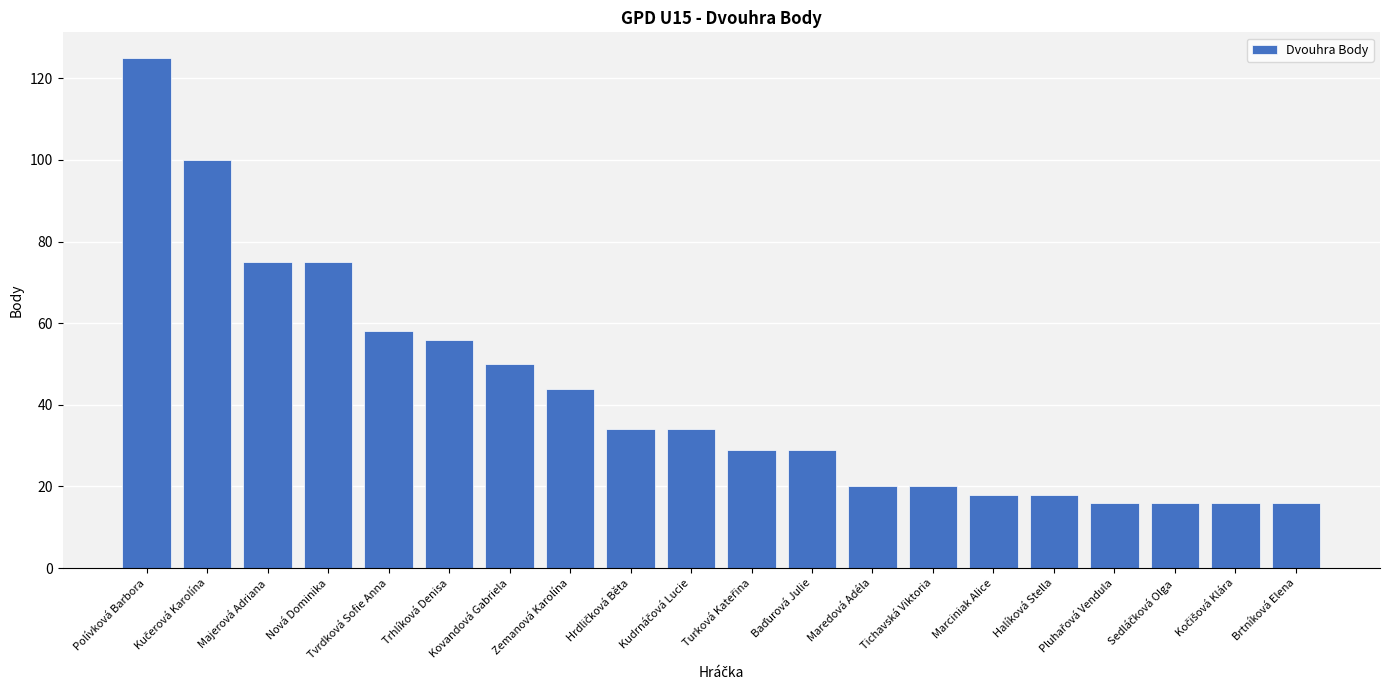

What is the difference between the maximum and minimum values?

109